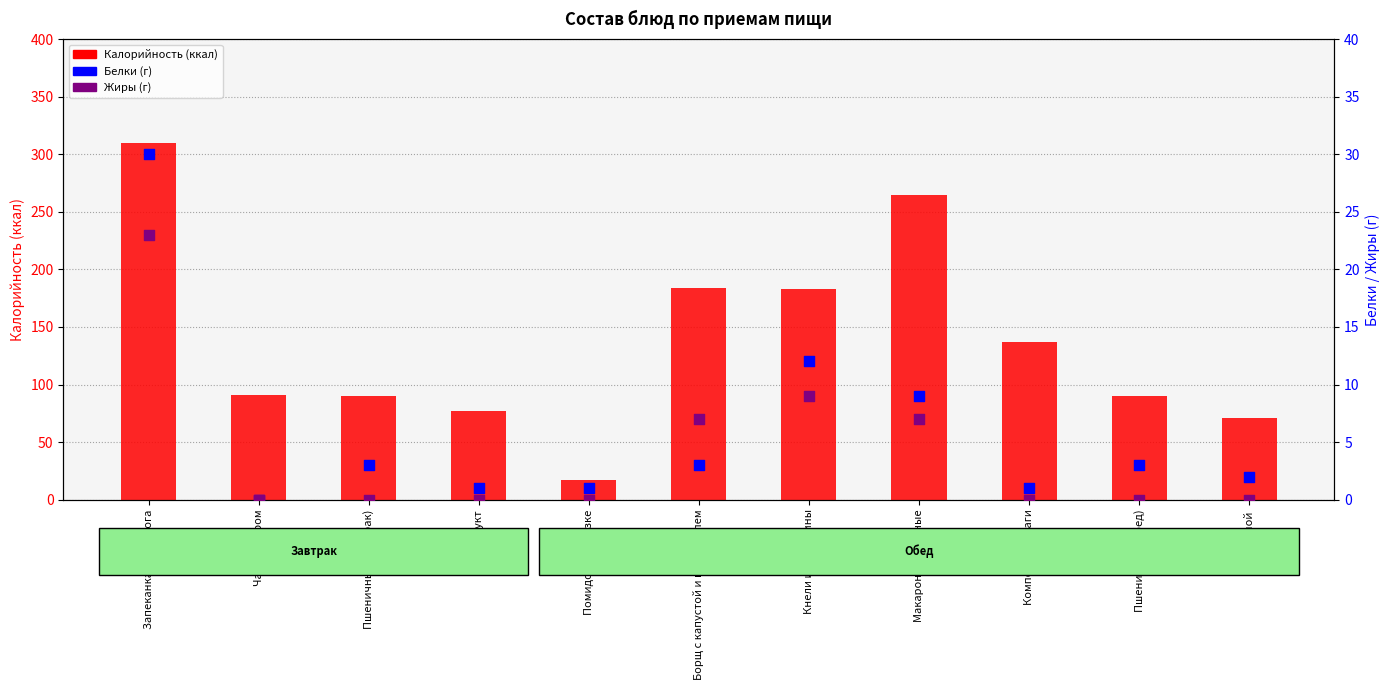

At which category is the sum across all series the highest?

Запеканка из творога